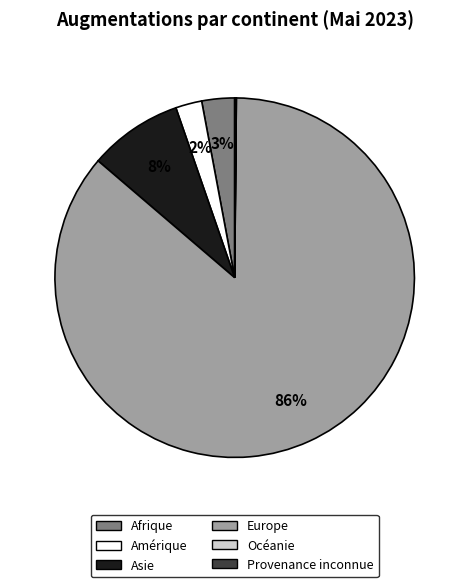

Which has a higher value, Amérique or Afrique?

Afrique